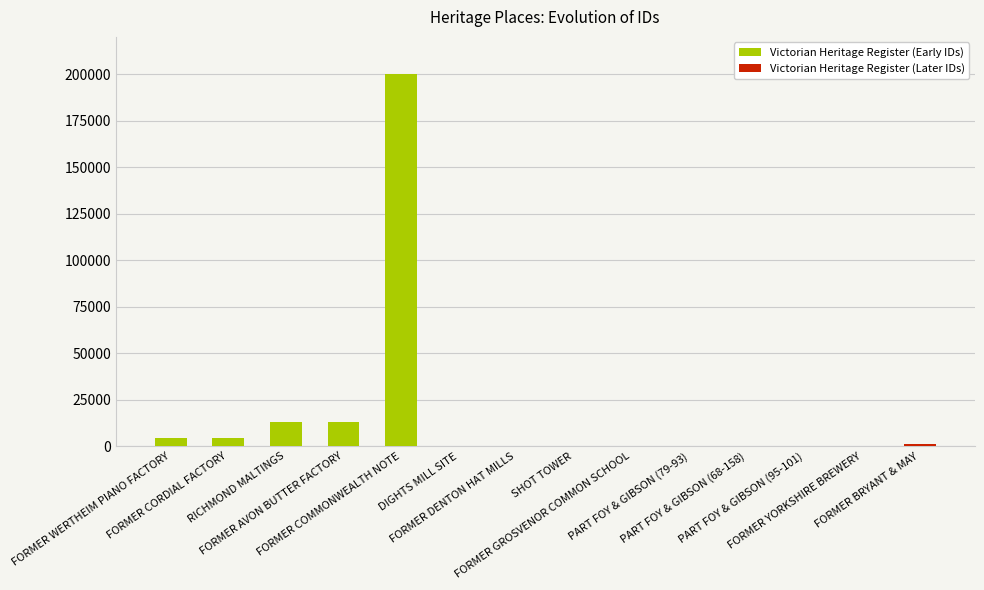

Reading left to right, transcribe all the data shown in this chart.

Victorian Heritage Register (Early IDs): 4454	4555	12809	12856	199986	2	7
Victorian Heritage Register (Later IDs): 295	310	312	313	314	317	975